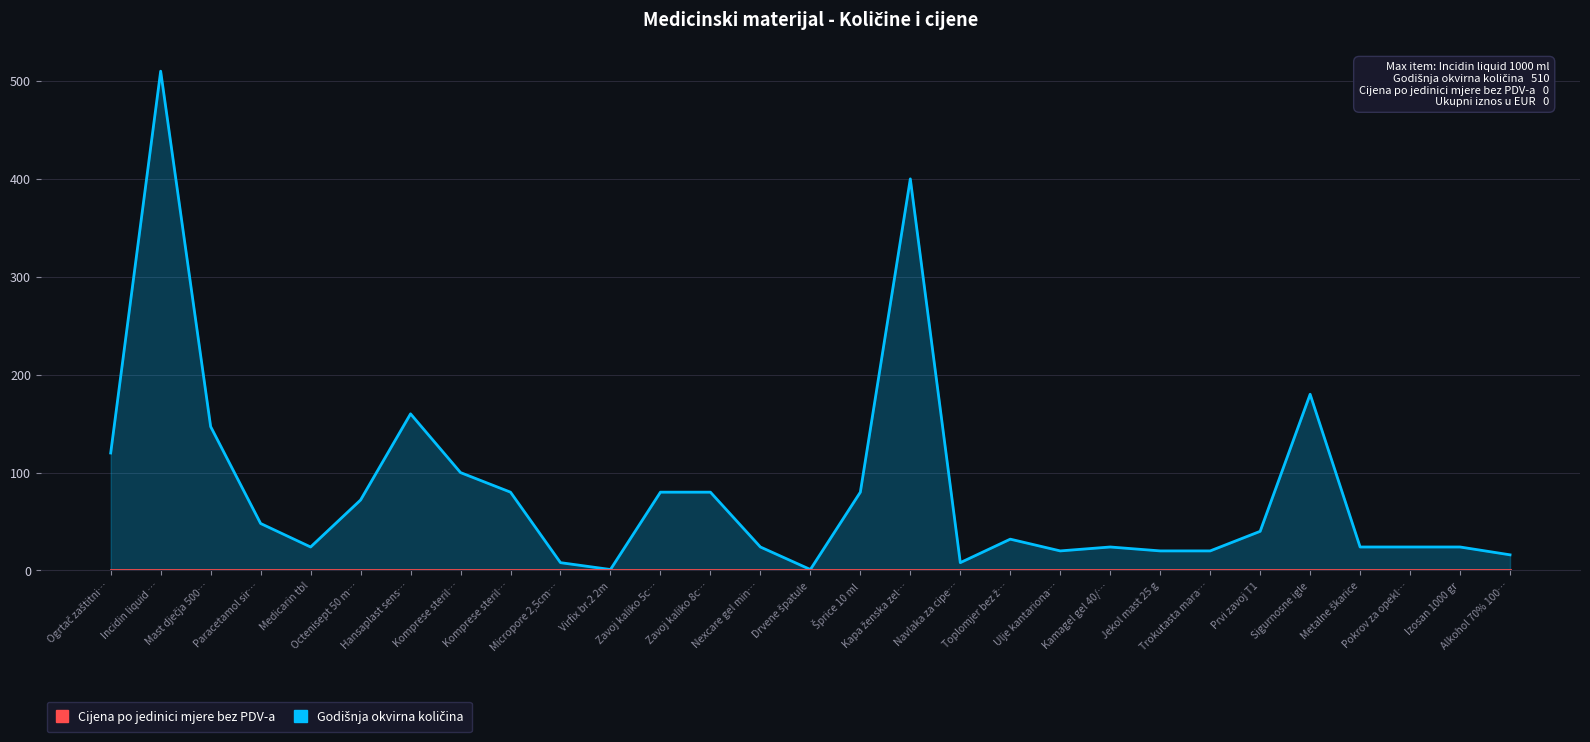

At which label does Godišnja okvirna količina first exceed 32?

Ogrtač zaštitni…